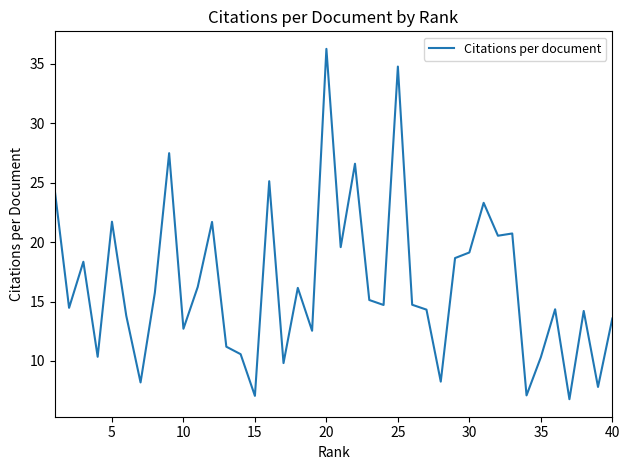

What is the greatest value displayed?

36.3